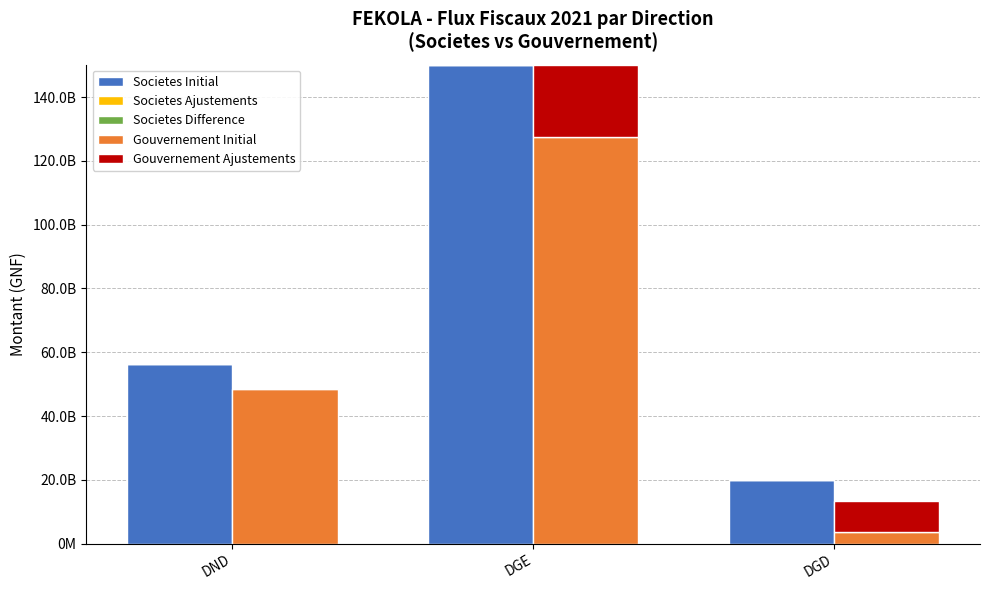

At which label does Societes Initial reach its minimum?

DGD